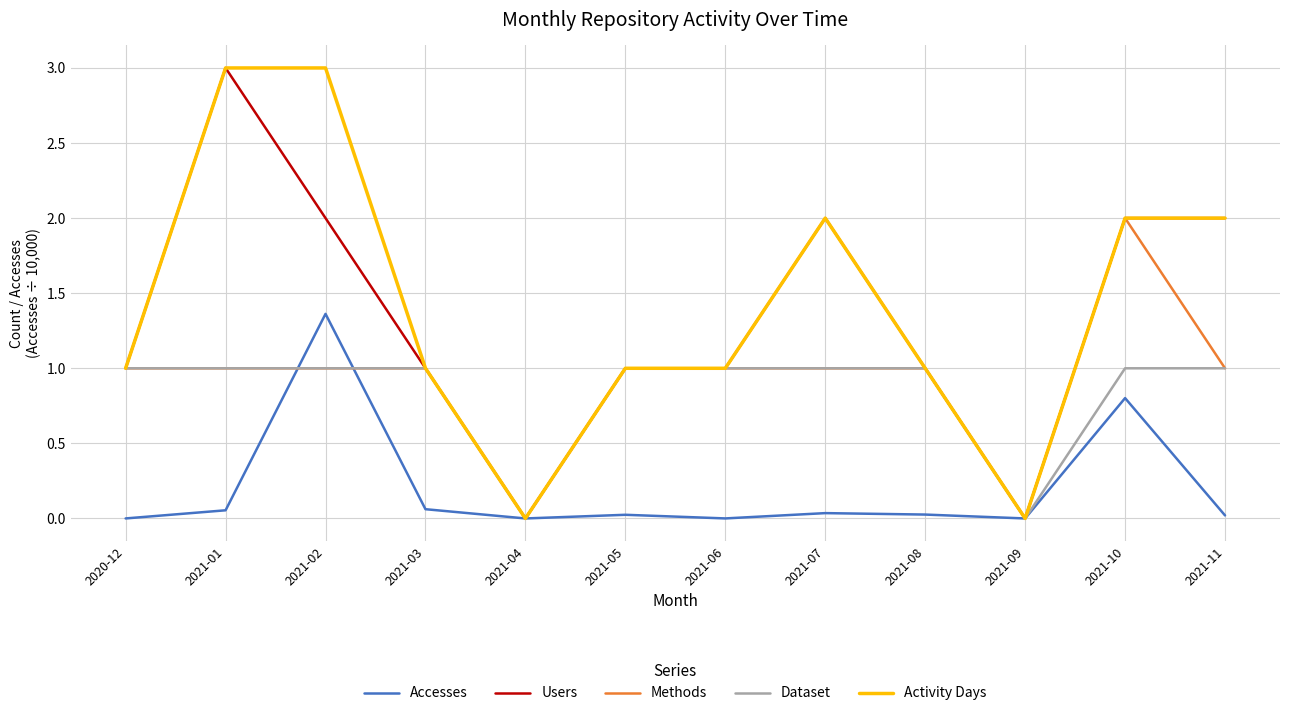

The Activity Days series shows 0.6 at 2021-05. True or false?

False